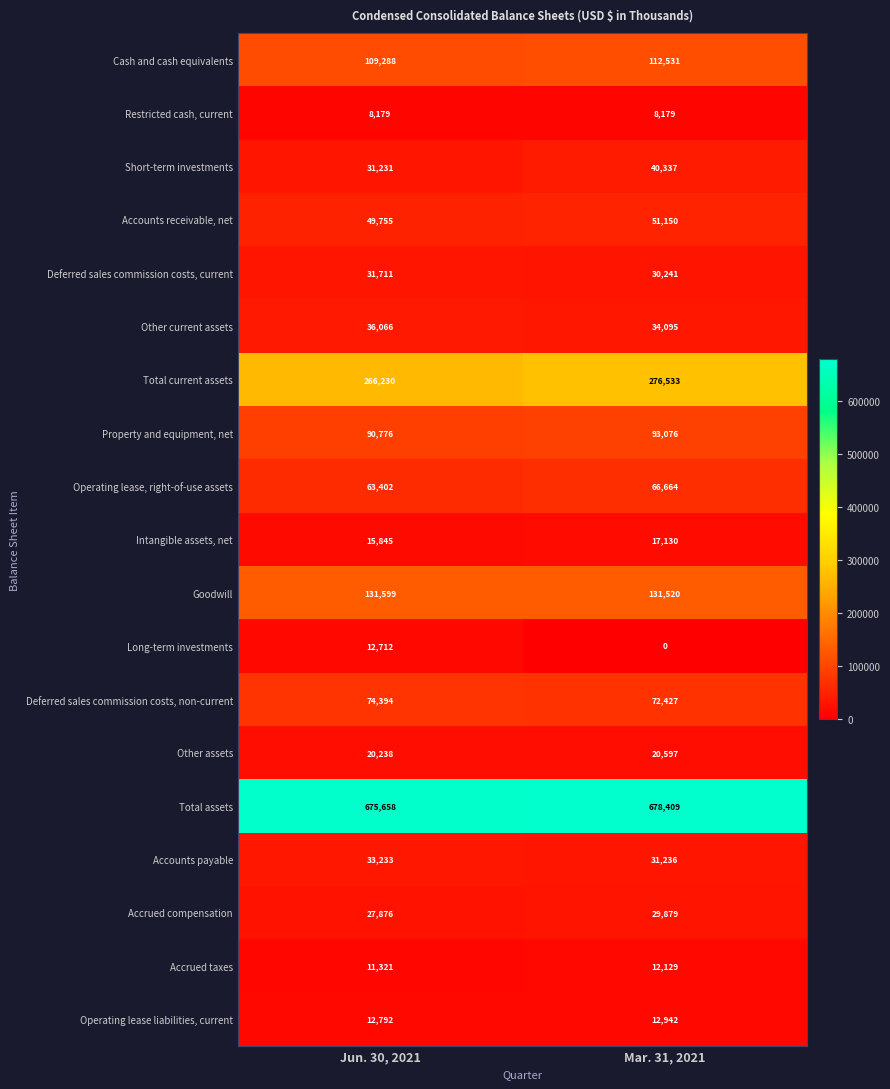

At Mar. 31, 2021, list the series in order from smallest to largest.

Long-term investments, Restricted cash, current, Accrued taxes, Operating lease liabilities, current, Intangible assets, net, Other assets, Accrued compensation, Deferred sales commission costs, current, Accounts payable, Other current assets, Short-term investments, Accounts receivable, net, Operating lease, right-of-use assets, Deferred sales commission costs, non-current, Property and equipment, net, Cash and cash equivalents, Goodwill, Total current assets, Total assets